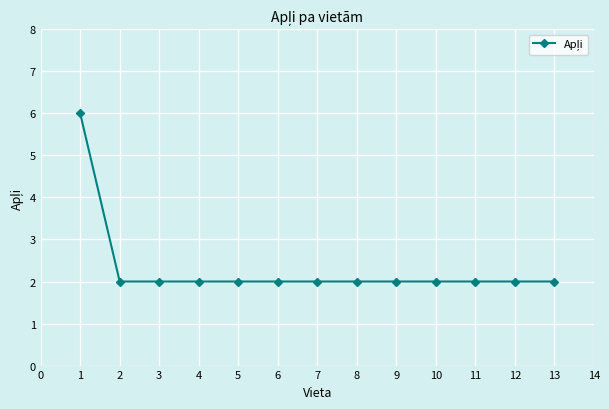

How many values are between 2 and 3?

12